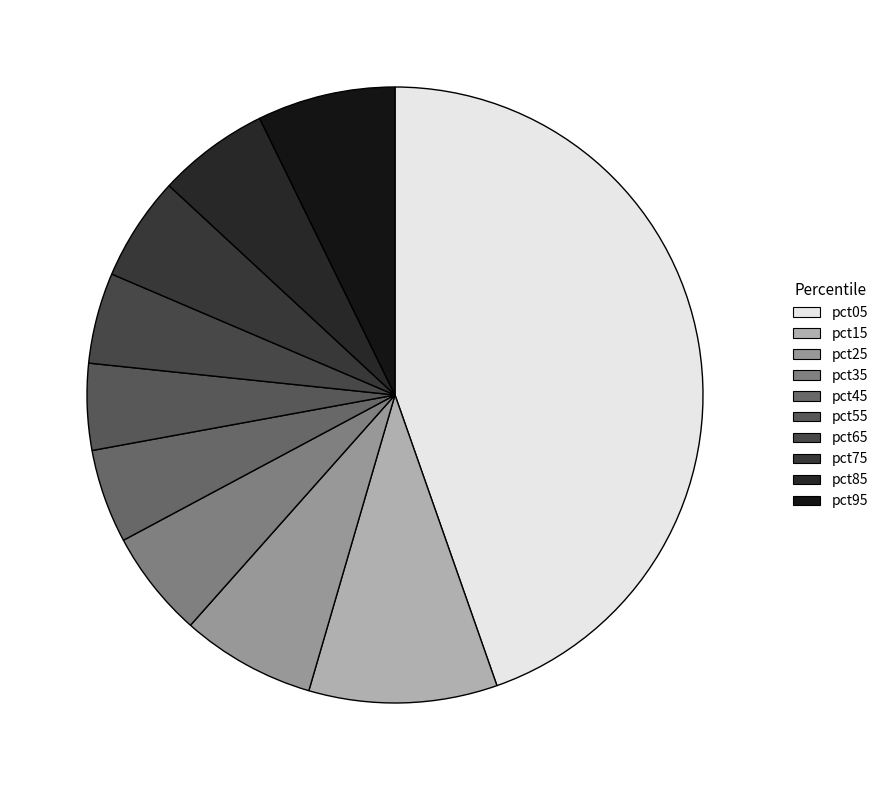

What is the largest slice in the pie chart?

pct05